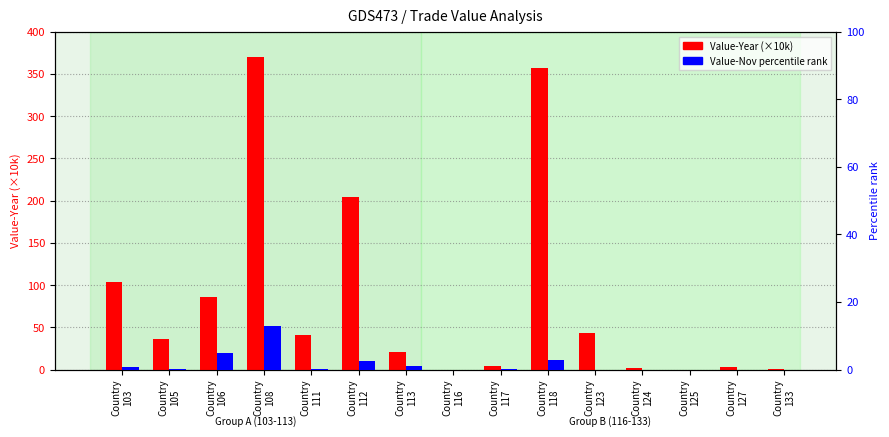

How many categories are shown in the chart?

15